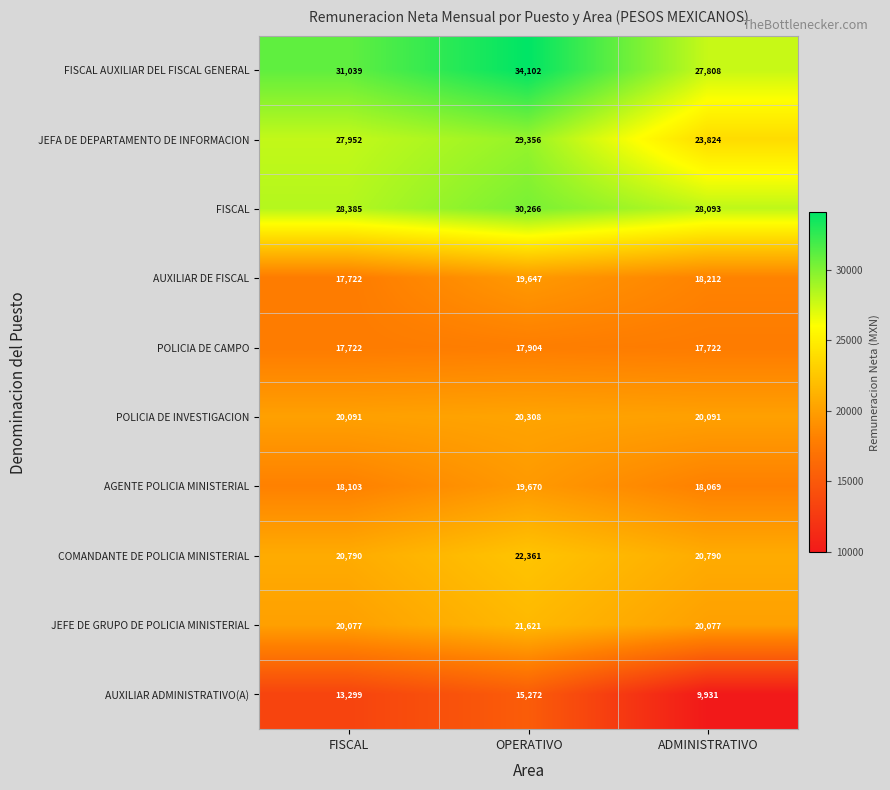

What is the difference between the POLICIA DE CAMPO values at OPERATIVO and ADMINISTRATIVO?

182